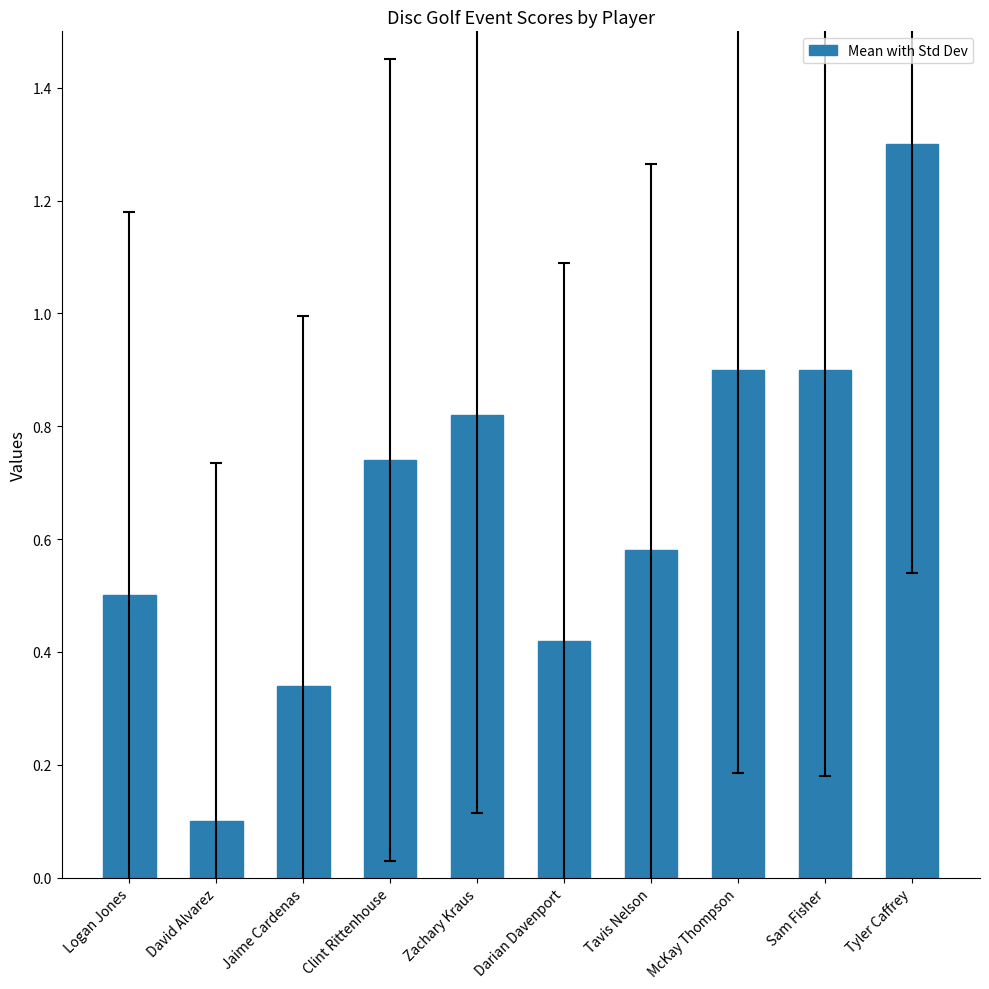

What is the label of the 2nd bar from the right?

Sam Fisher